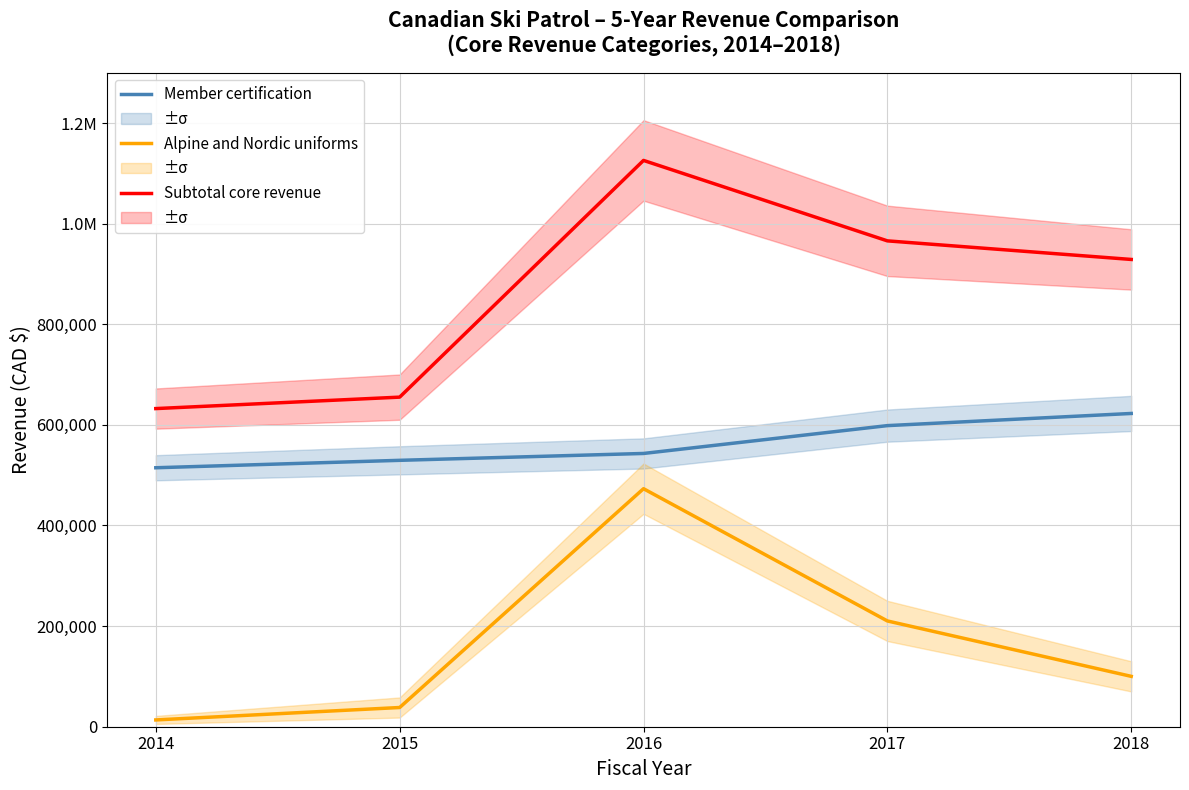

True or false: Alpine and Nordic uniforms and Member certification intersect in this chart.

False